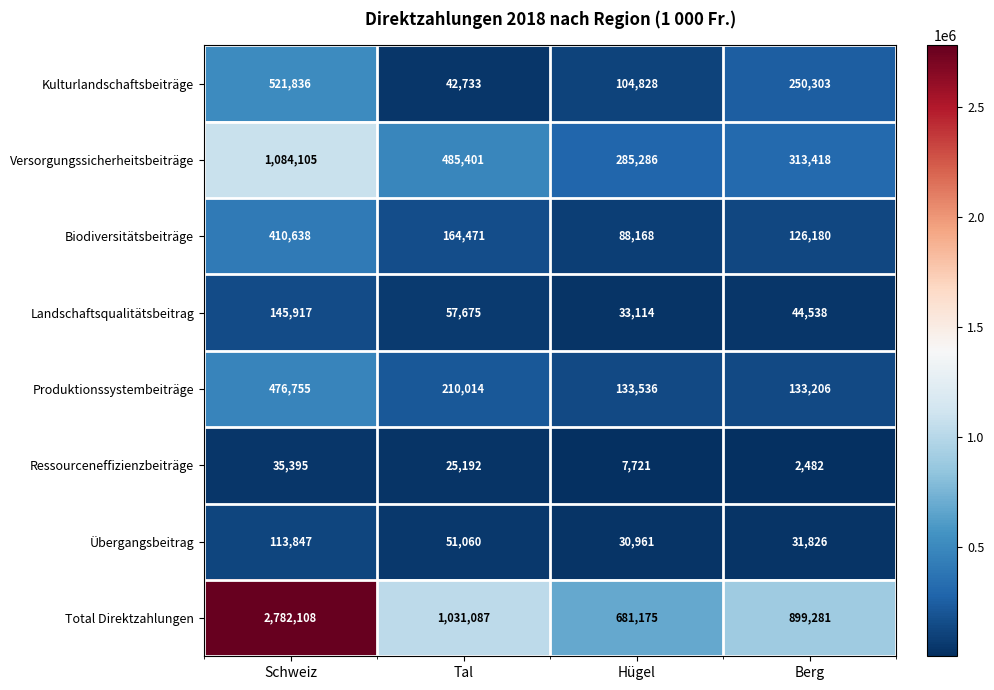

What is the total value across all series at Berg?

1801234